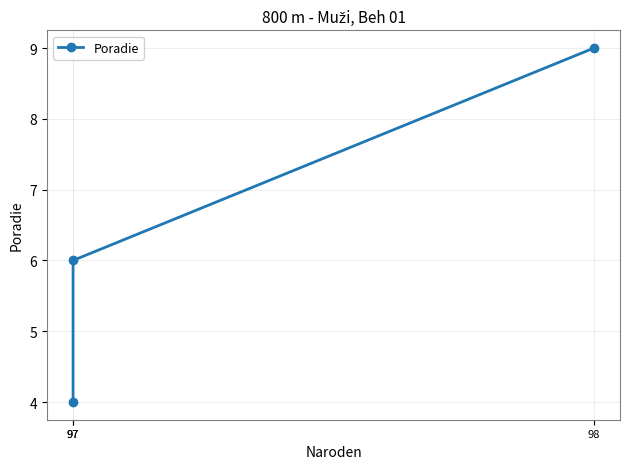

The chart shows a value of 2 at 98. True or false?

False